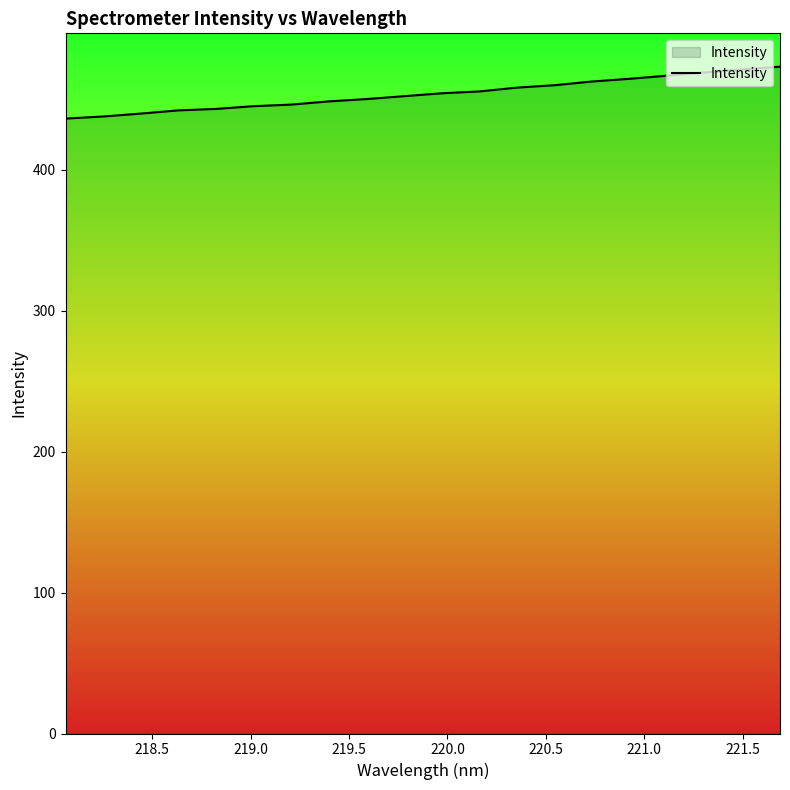

What is the average value?

453.8